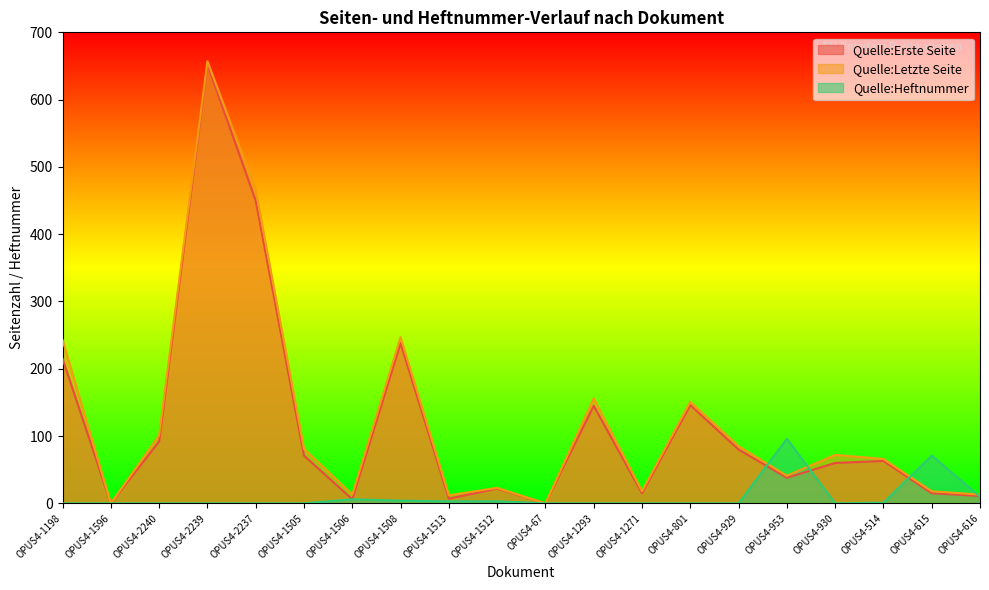

Between OPUS4-1506 and OPUS4-2240, which is larger?

OPUS4-2240